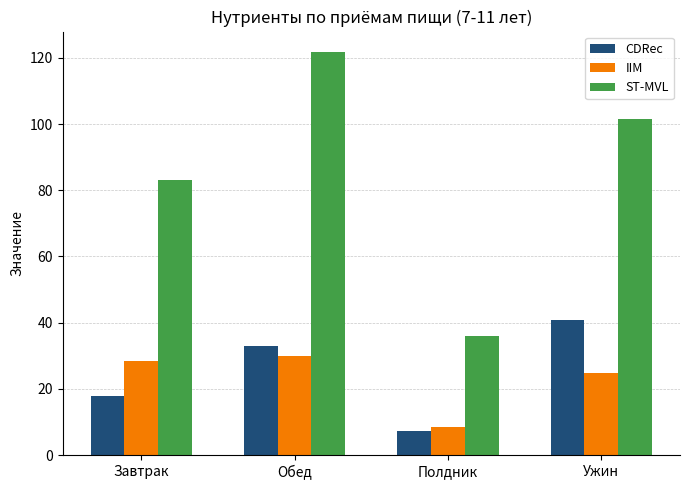

Reading left to right, extract all data points from this chart.

CDRec: Завтрак=17.7	Обед=32.9	Полдник=7.2	Ужин=40.9
IIM: Завтрак=28.3	Обед=29.8	Полдник=8.6	Ужин=24.9
ST-MVL: Завтрак=83.2	Обед=121.8	Полдник=36.0	Ужин=101.5